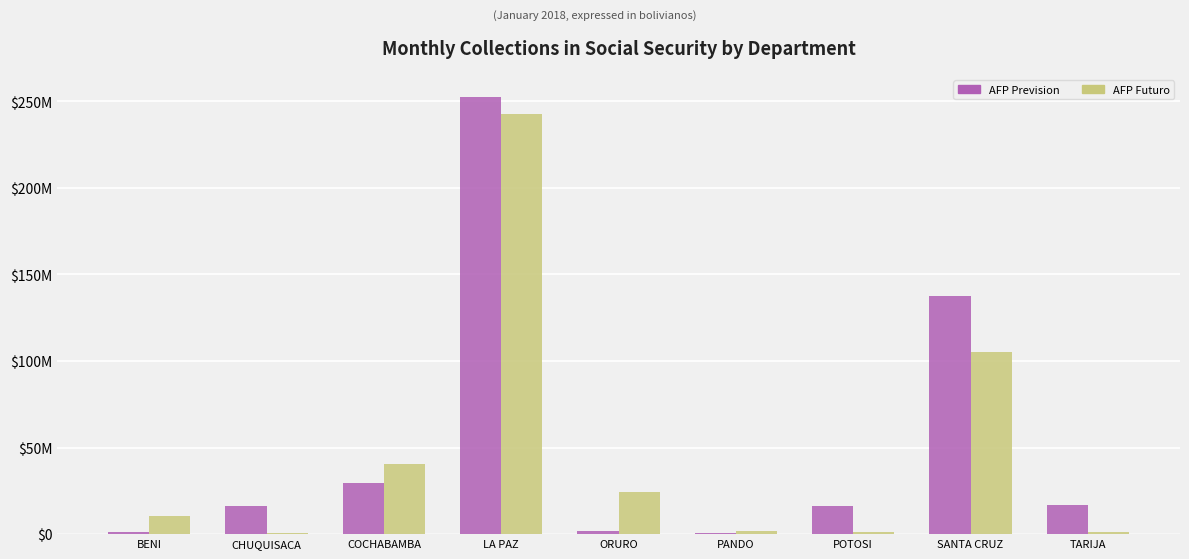

What are all the series names shown in the legend?

AFP Prevision, AFP Futuro